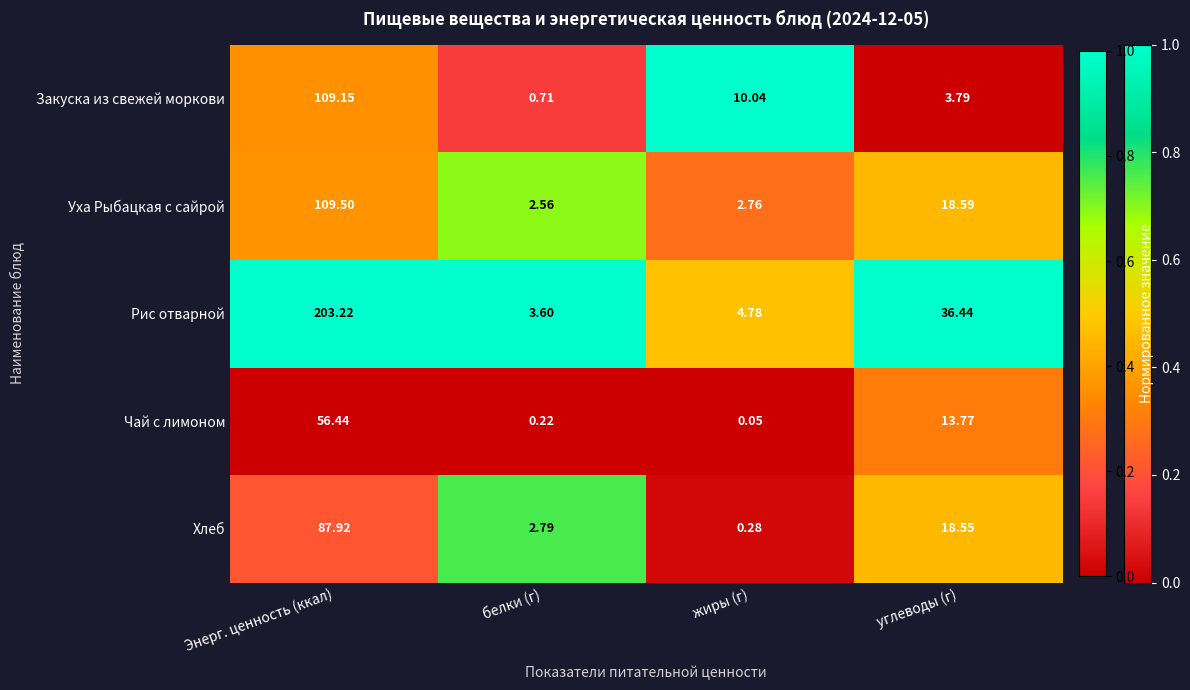

Is the value of Хлеб at Энерг. ценность (ккал) greater than the value of Рис отварной at жиры (г)?

Yes